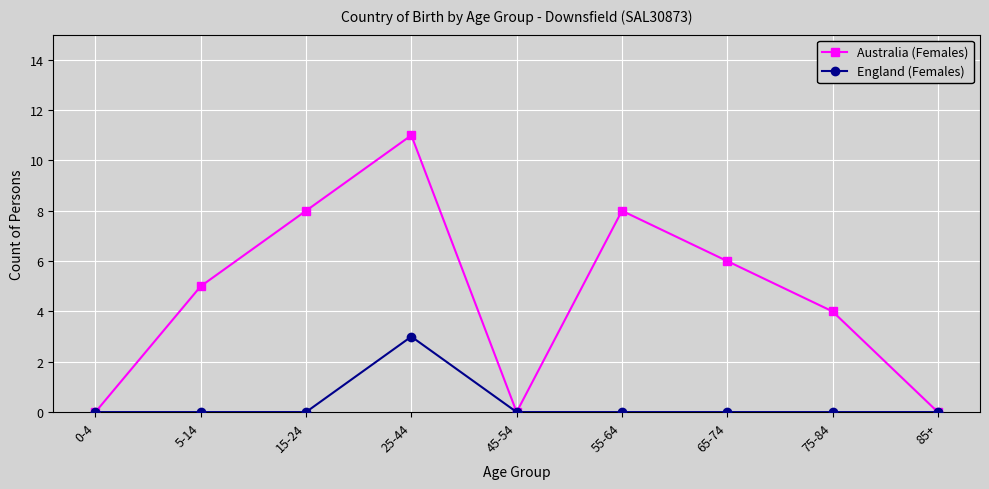

How many values in the Australia (Females) series are below 5?

4